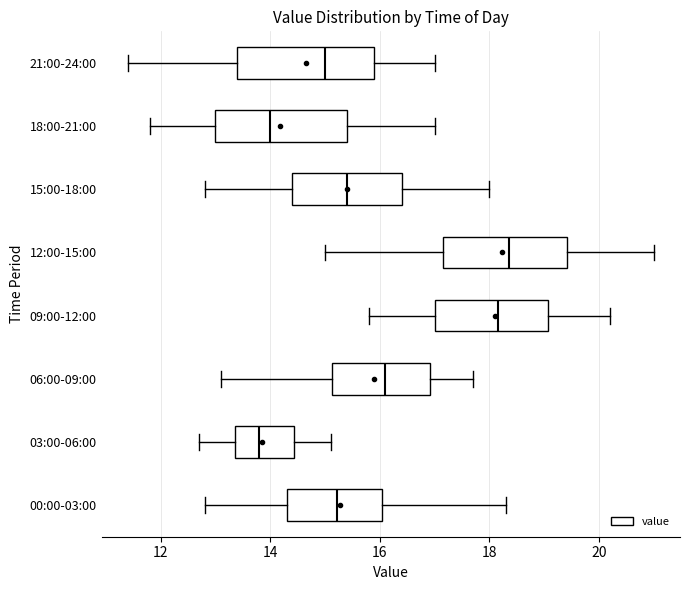

Where is the left edge of the box for 12:00-15:00 on the x-axis? The values are not printed on the chart, so give them approximately, as read against the axis.

17.2